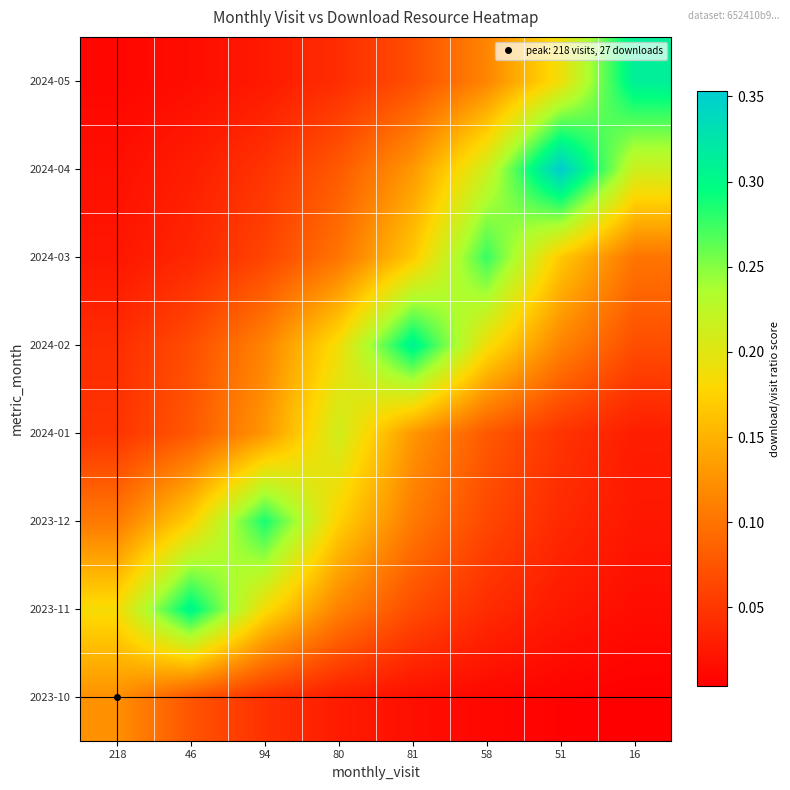

At which category is the sum across all series the highest?

81